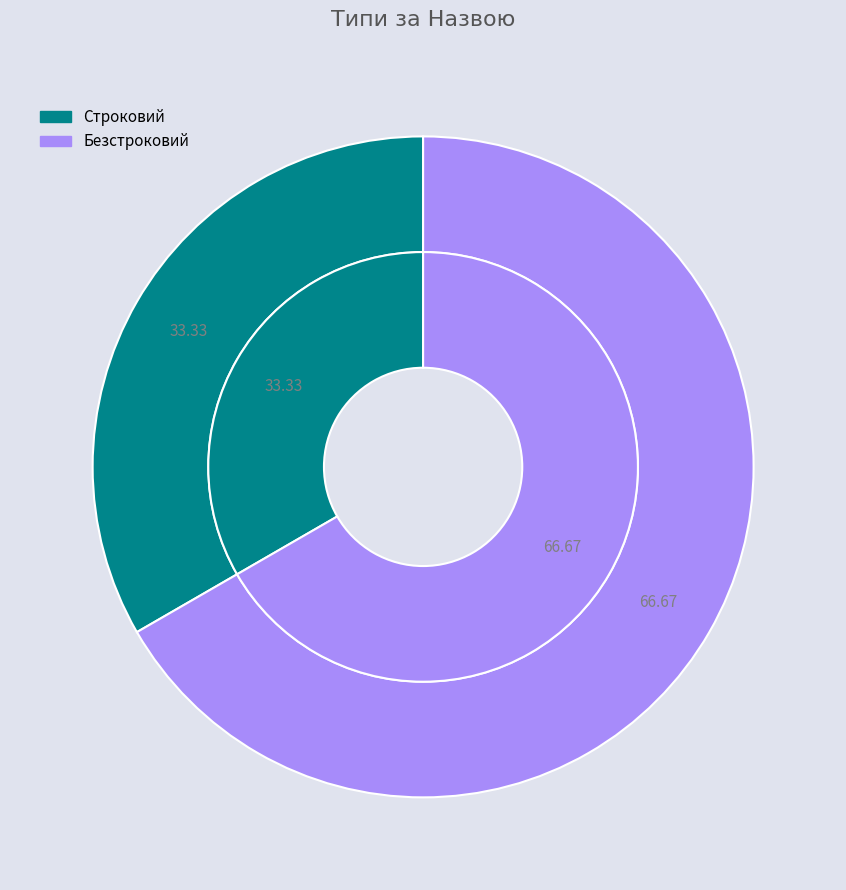

To the nearest percent, what is the difference between the largest and smallest slice percentages?

33%